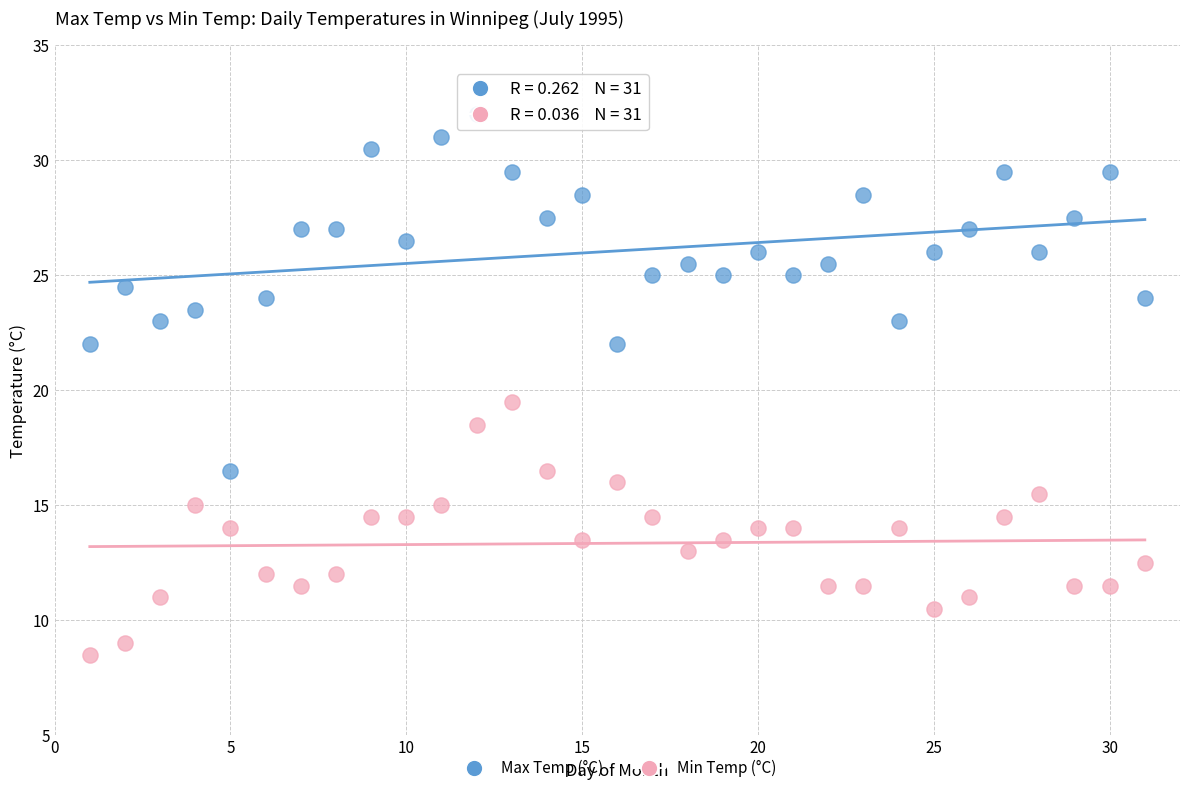

Which series reaches the minimum Y coordinate?

Min Temp (°C)